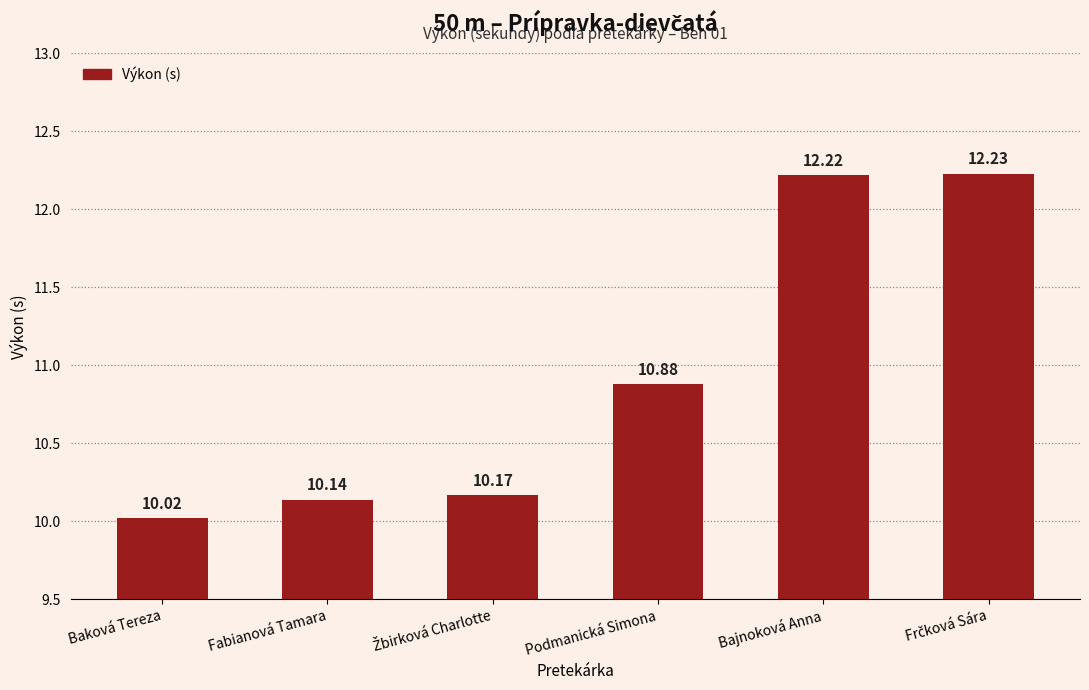

What is the label of the 1st bar from the left?

Baková Tereza